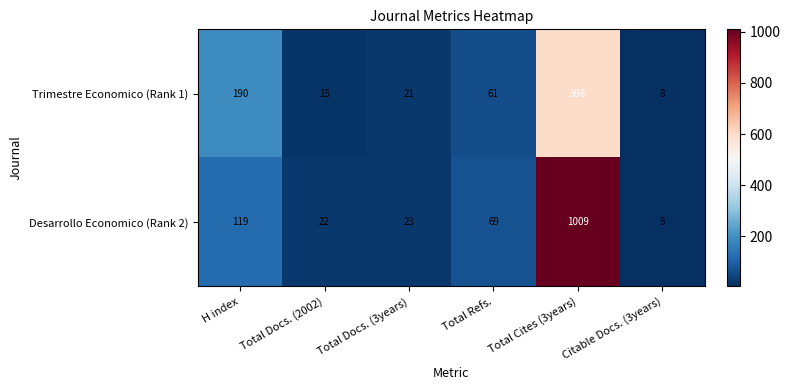

Between H index and Total Refs., which series saw the biggest shift?

Trimestre Economico (Rank 1)